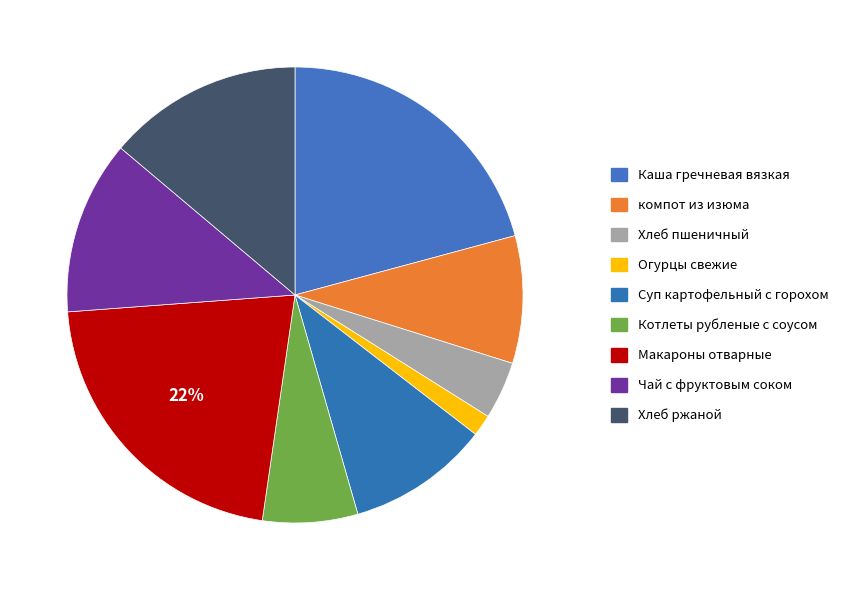

Which category has the biggest portion of the pie?

Макароны отварные